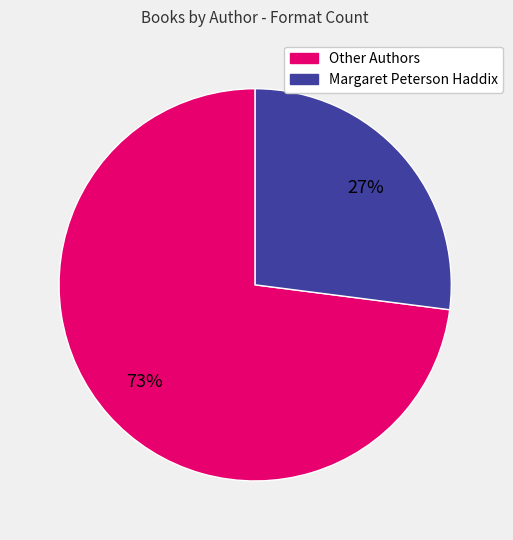

How many segments does this pie chart have?

2